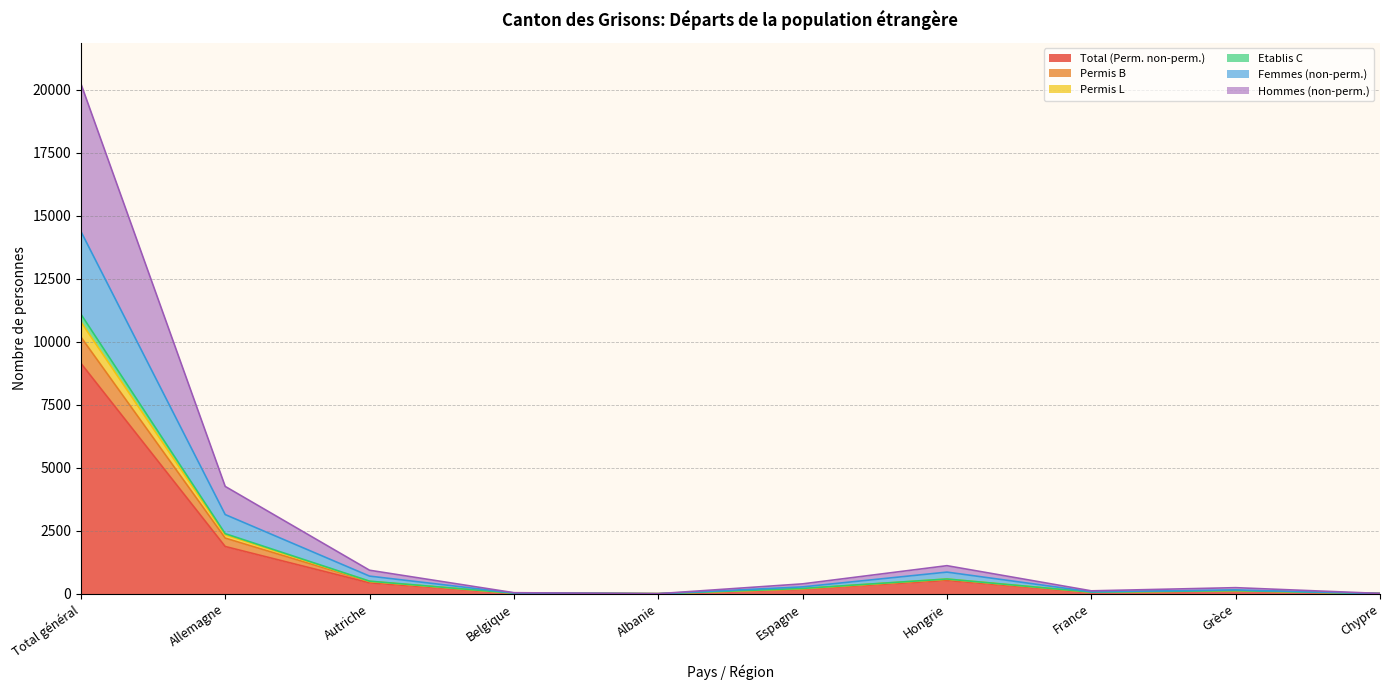

What is the value of the Permis L point at the 2nd from the left?

2383